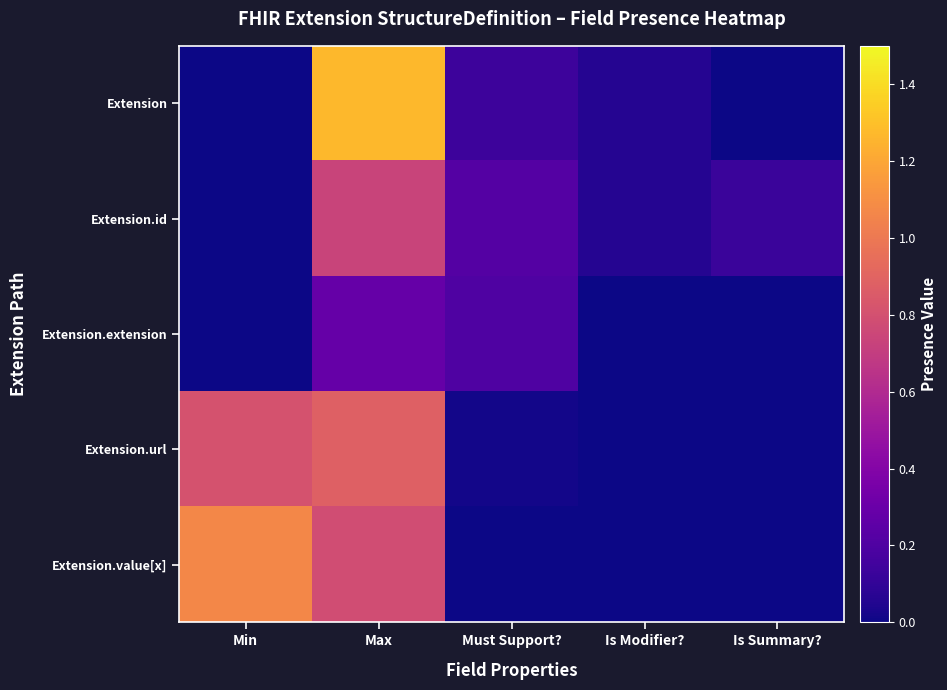

How many series are shown in this chart?

5